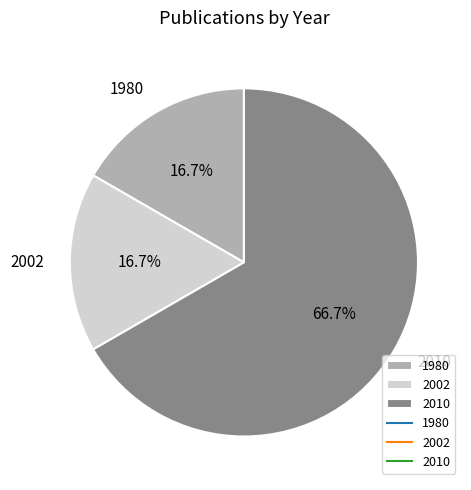

What percentage is NOT represented by 2002?

83.3%